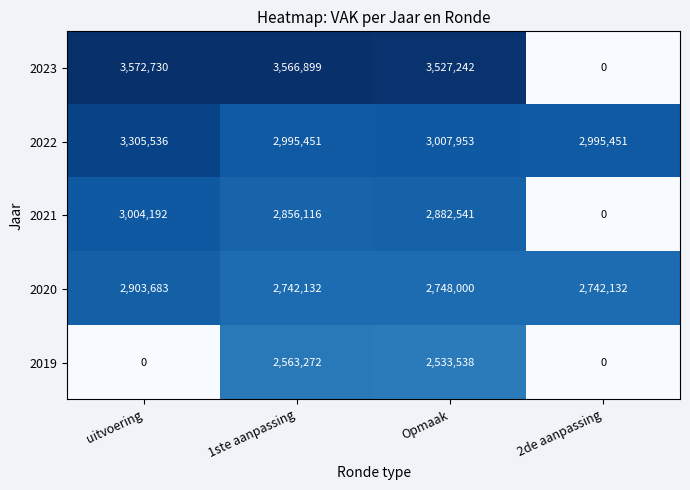

What is the difference between the second highest and minimum values in the 2022 series?

12502